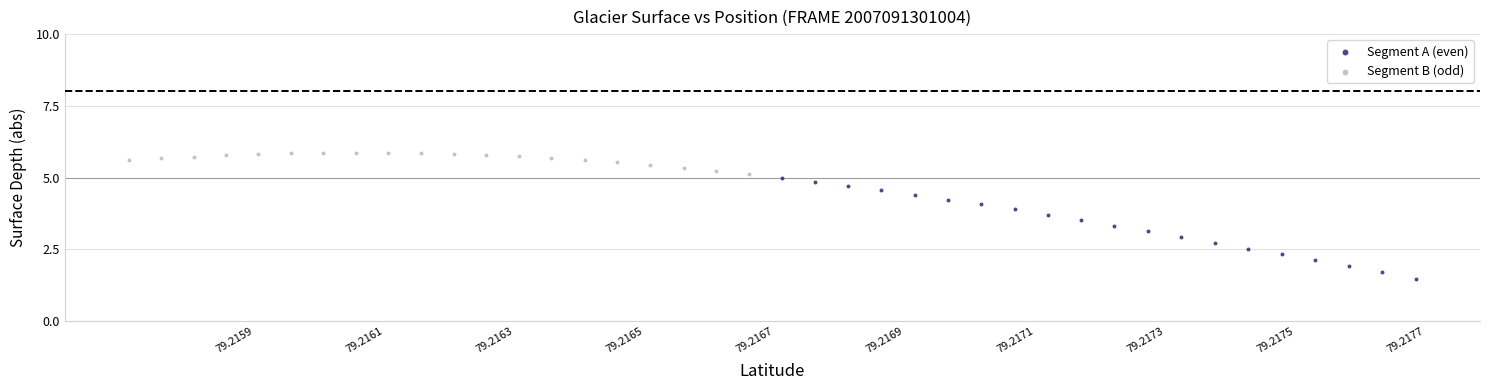

What are all the series names shown in the legend?

Segment A (even), Segment B (odd)